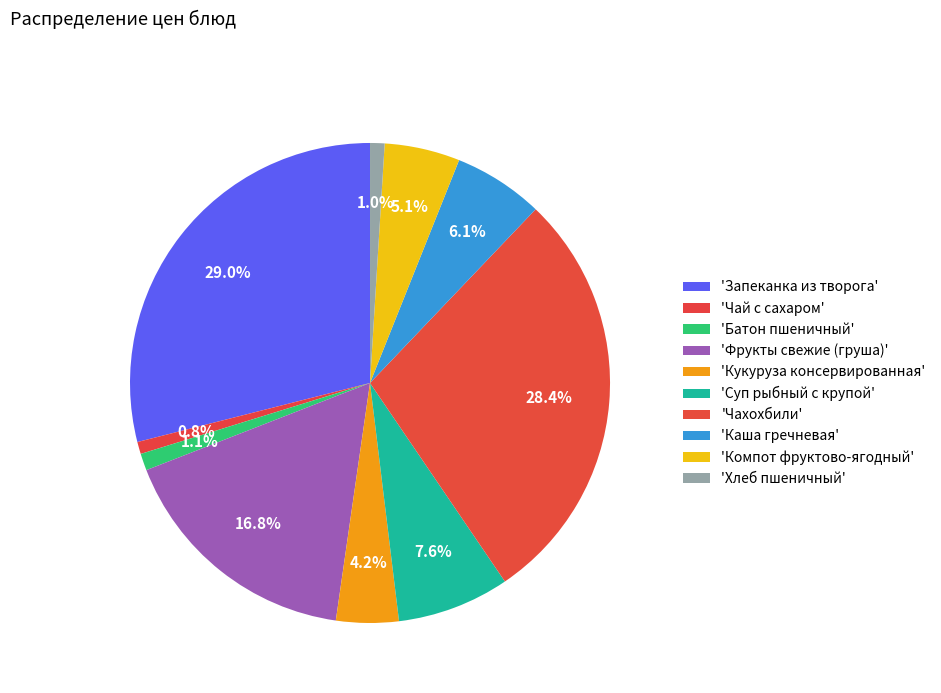

Which category has the biggest portion of the pie?

Запеканка из творога